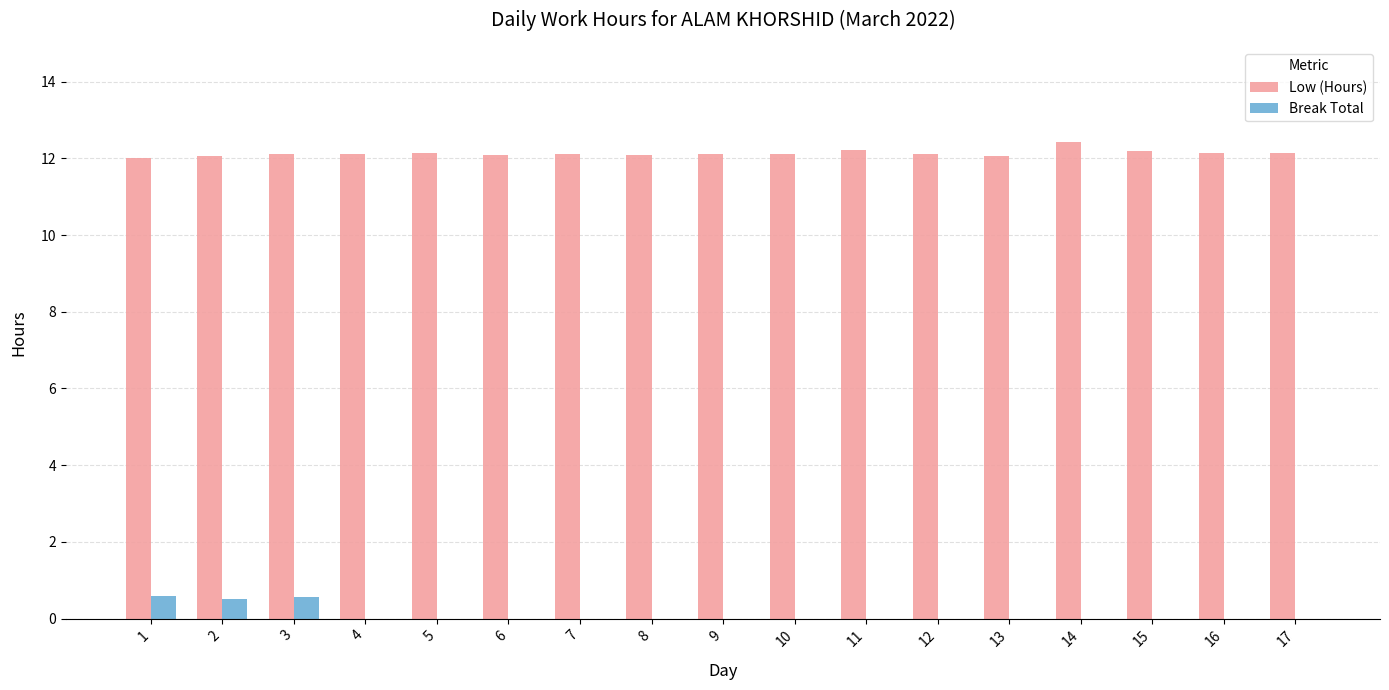

What is the average value of the Break Total series?

0.1